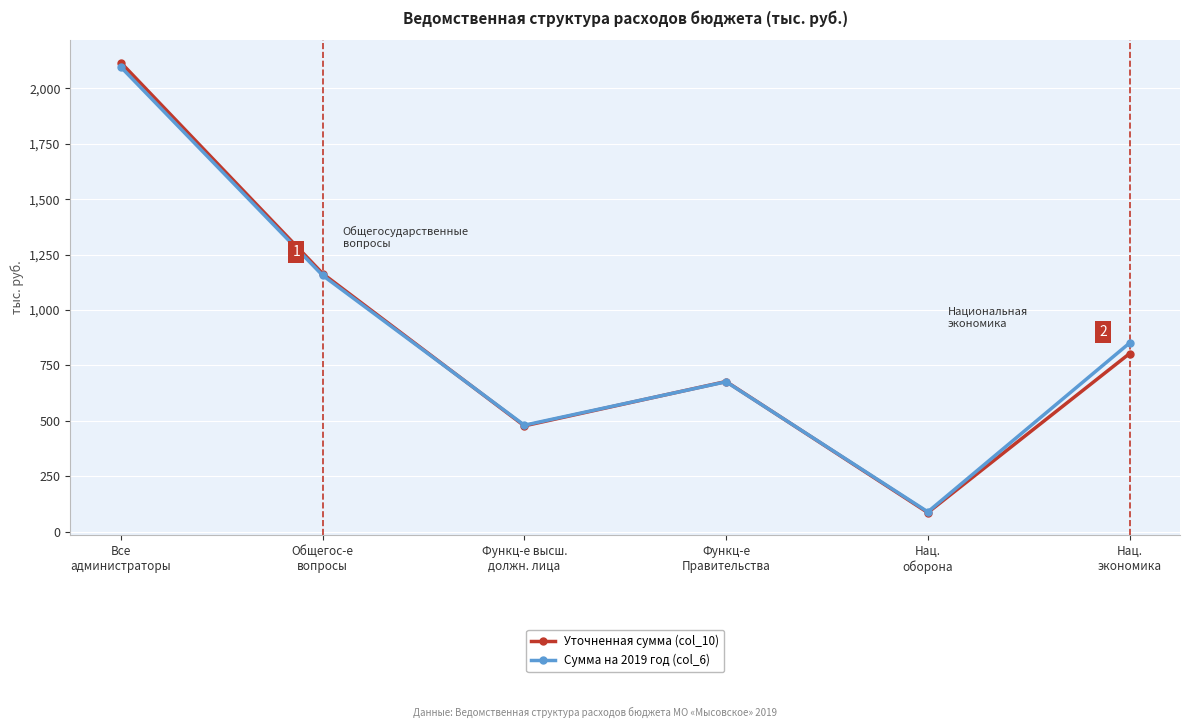

The Сумма на 2019 год (col_6) series shows 792.4 at Функц-е высш.
должн. лица. True or false?

False